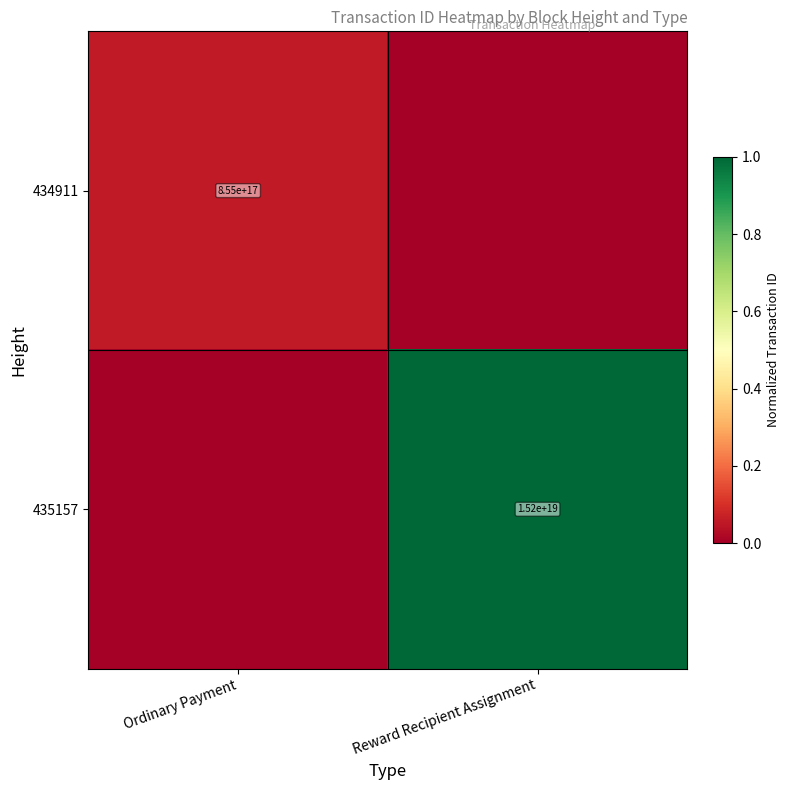

Is it true that 434911 equals 1298060232248083712 at Ordinary Payment?

False